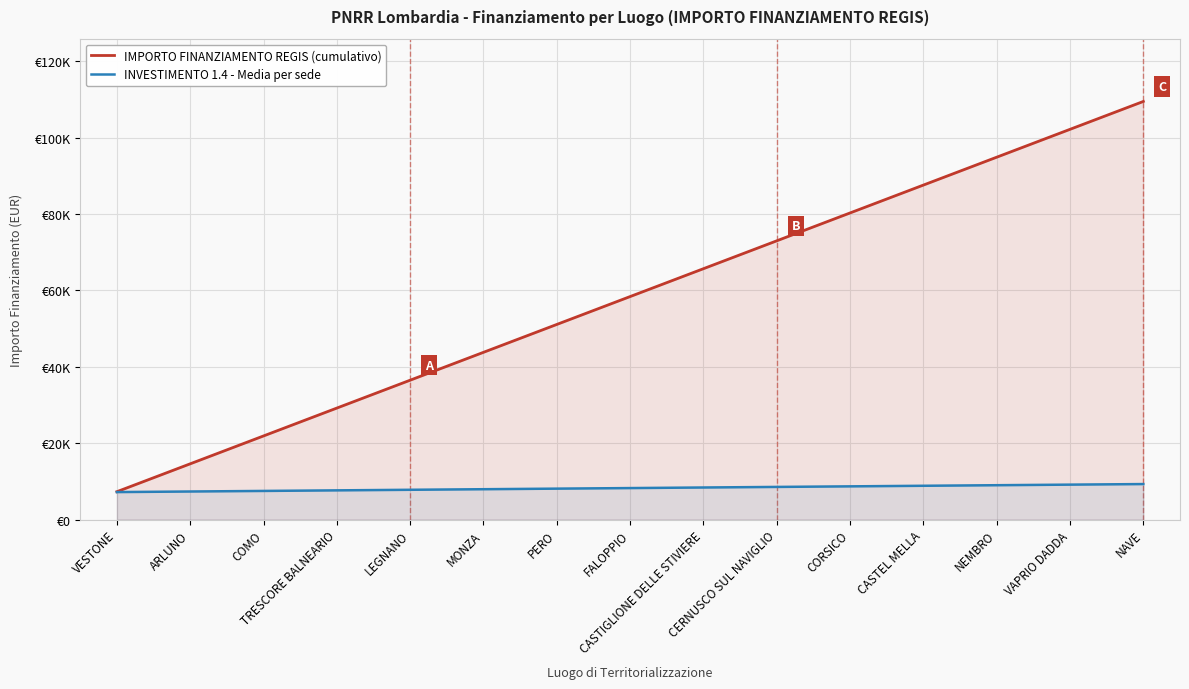

Is it true that INVESTIMENTO 1.4 - Media per sede equals 2525 at ARLUNO?

False